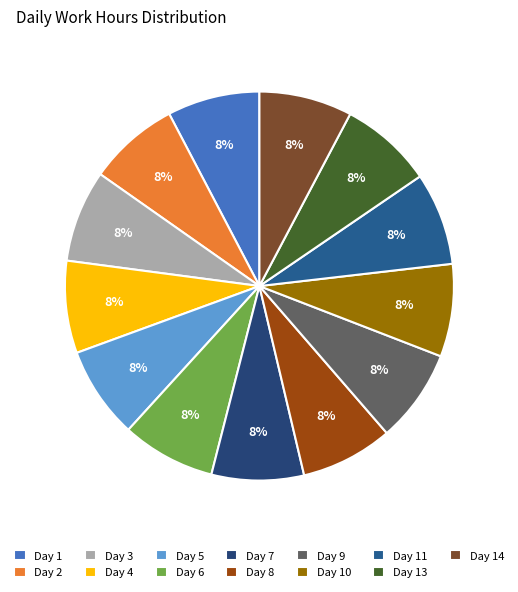

To the nearest percent, what is the average slice percentage?

8%